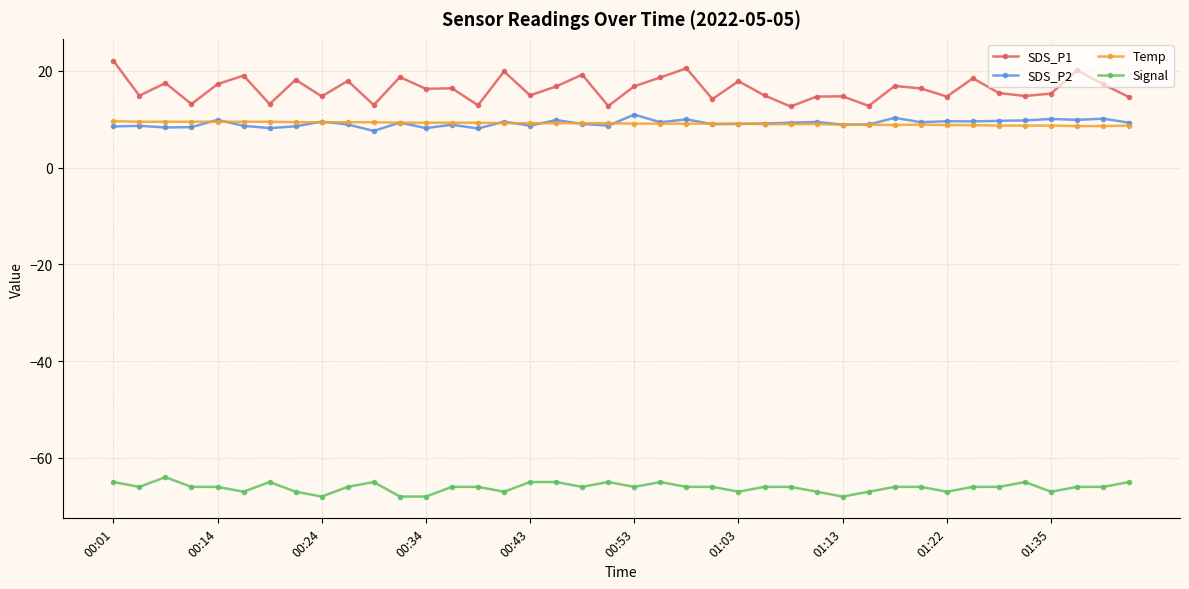

Which series has the widest spread of values?

SDS_P1